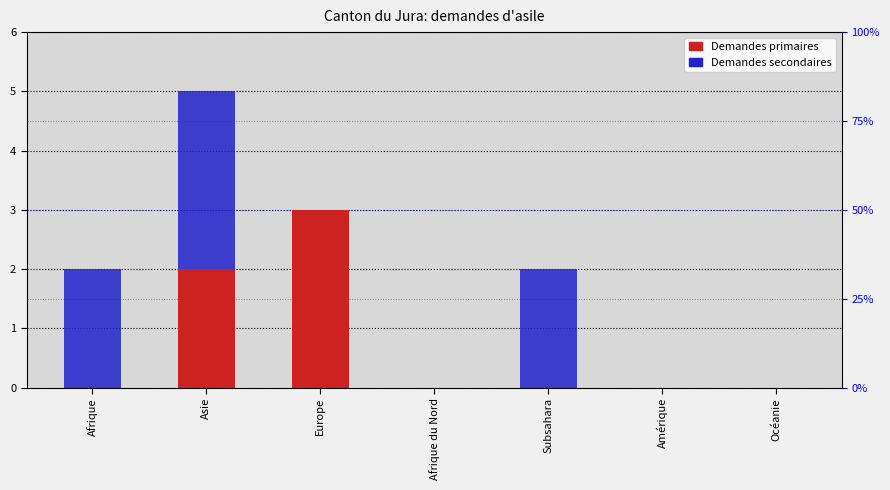

How many bars are there in total?

14